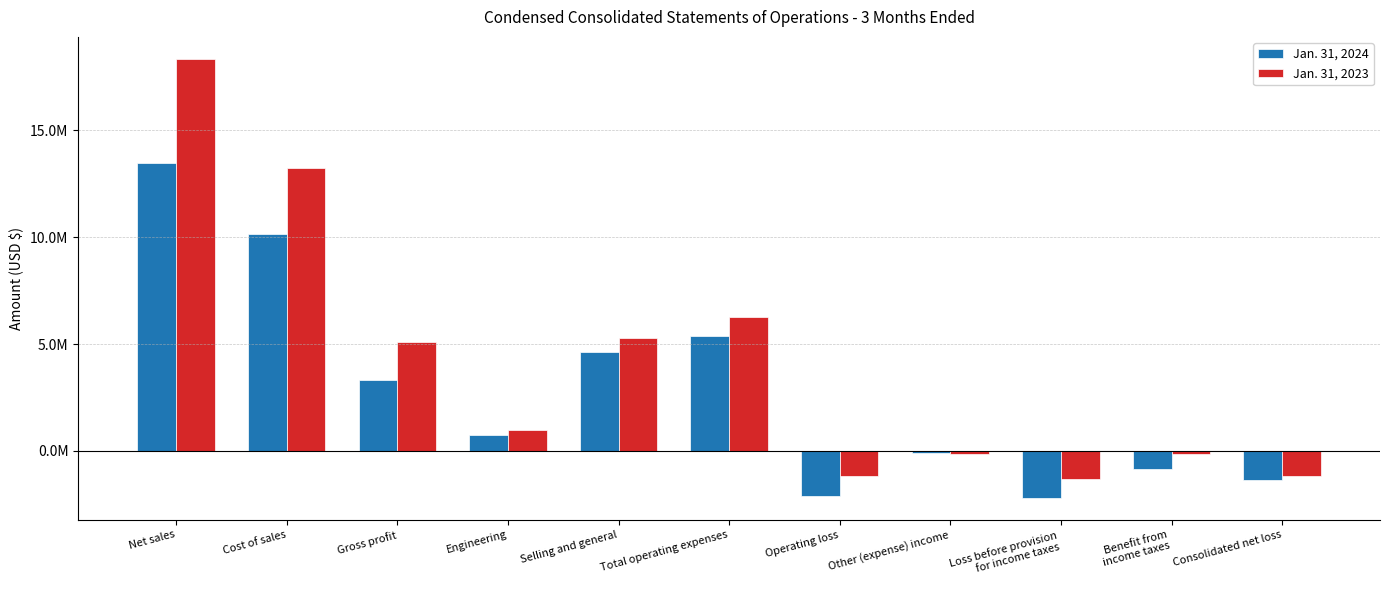

What is the value of the Jan. 31, 2023 bar at the 1st from the left?

18343000